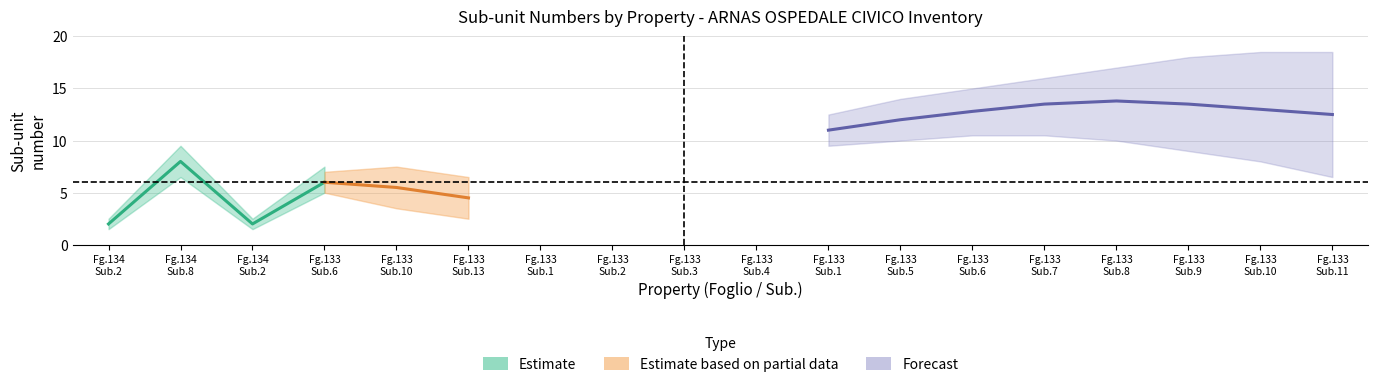

What is the value of the Estimate point at the 4th from the left?

6